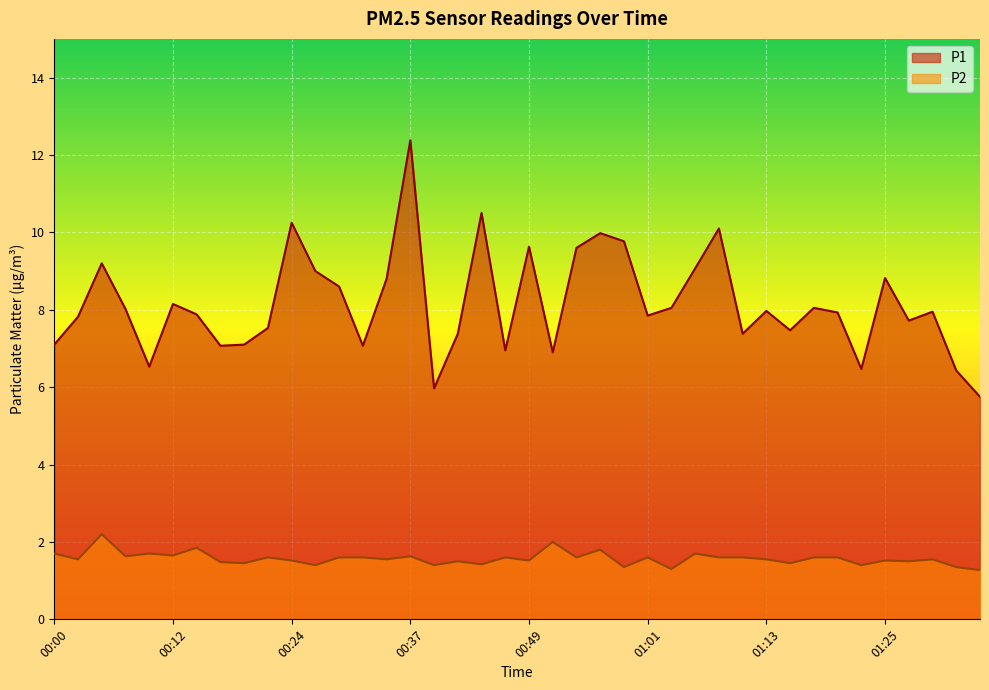

At which label is P2 closest to 1?

01:35